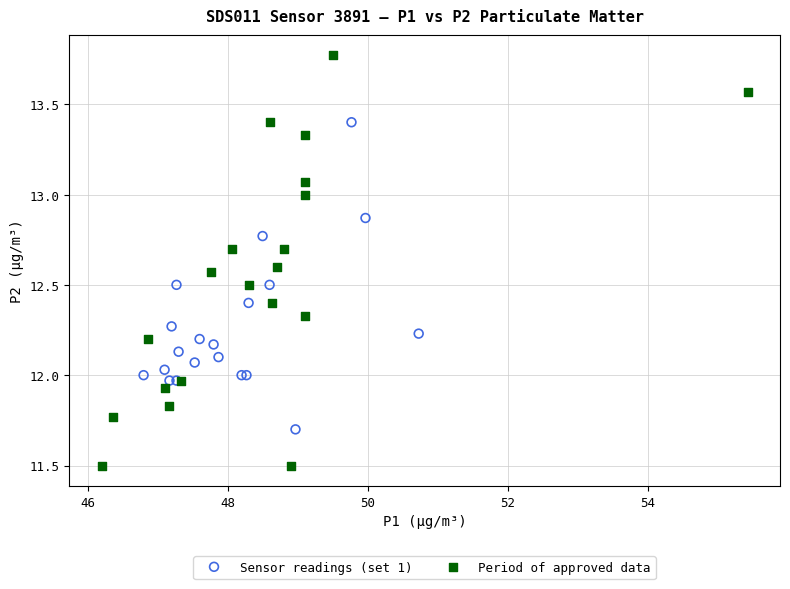

What are all the series names shown in the legend?

Sensor readings (set 1), Period of approved data